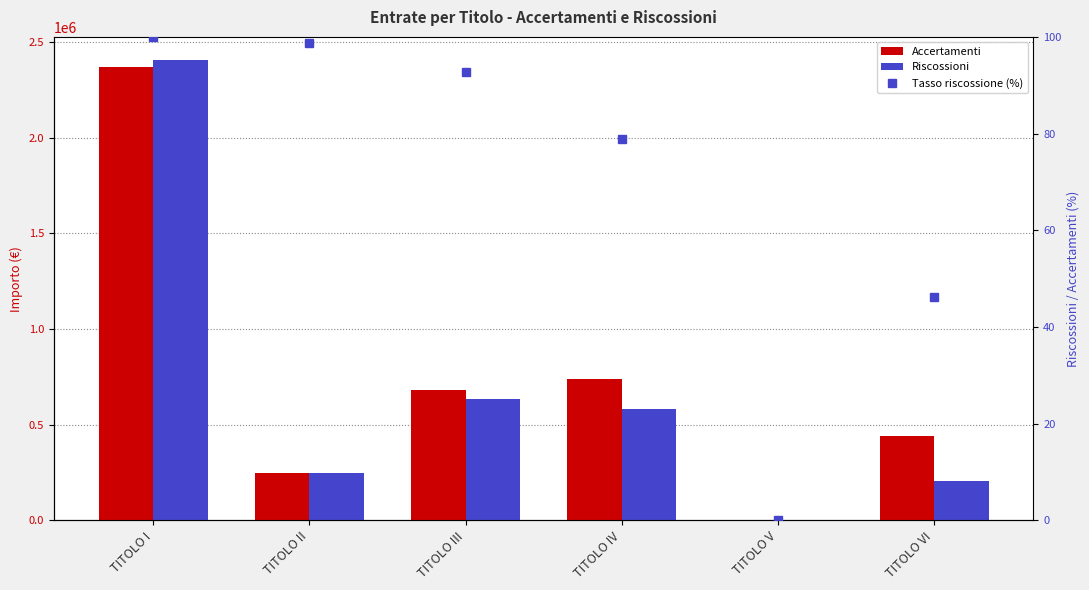

At which category is the sum across all series the highest?

TITOLO I